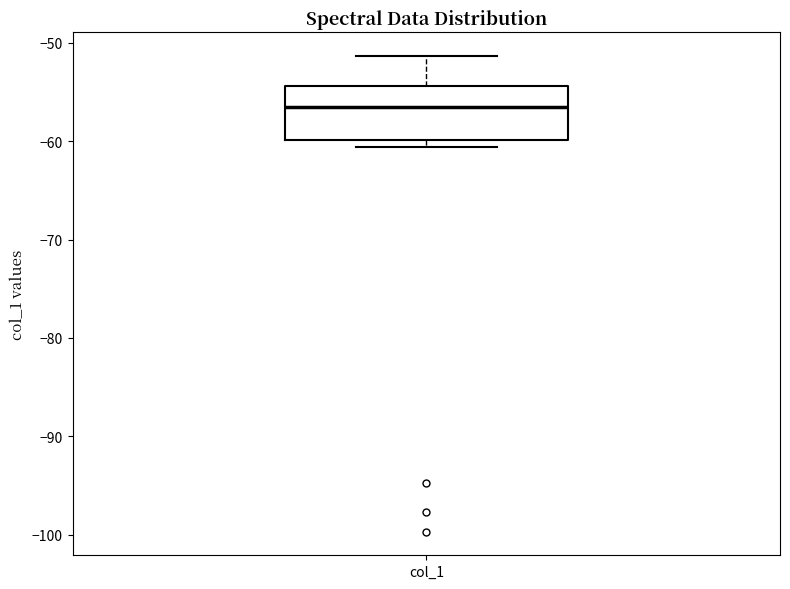

Where does the upper whisker of the box for col_1 end on the y-axis? The values are not printed on the chart, so give them approximately, as read against the axis.

-51